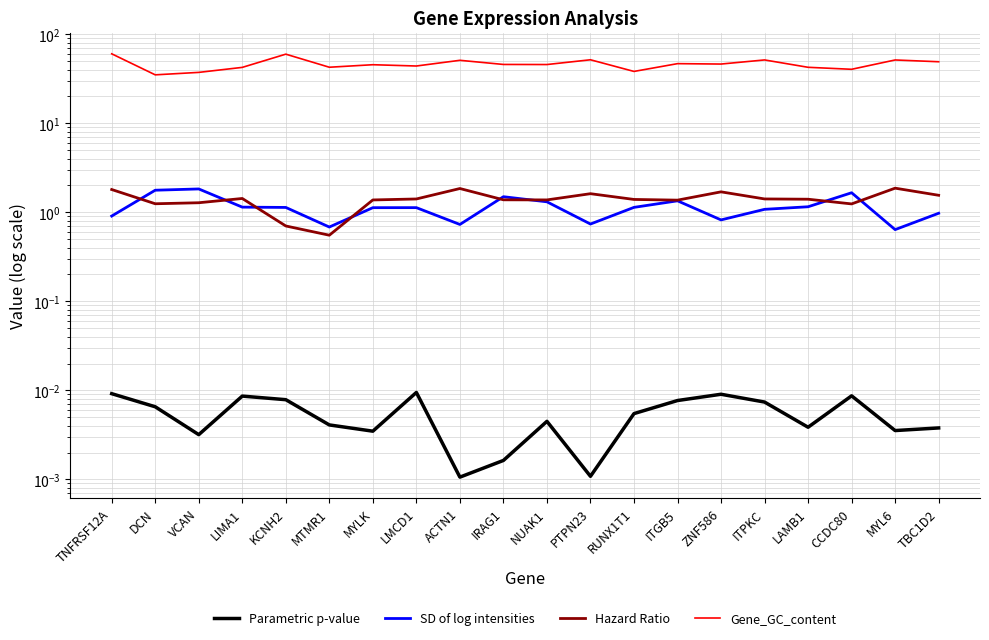

Rank the series by their maximum value, from highest to lowest.

Gene_GC_content, Hazard Ratio, SD of log intensities, Parametric p-value